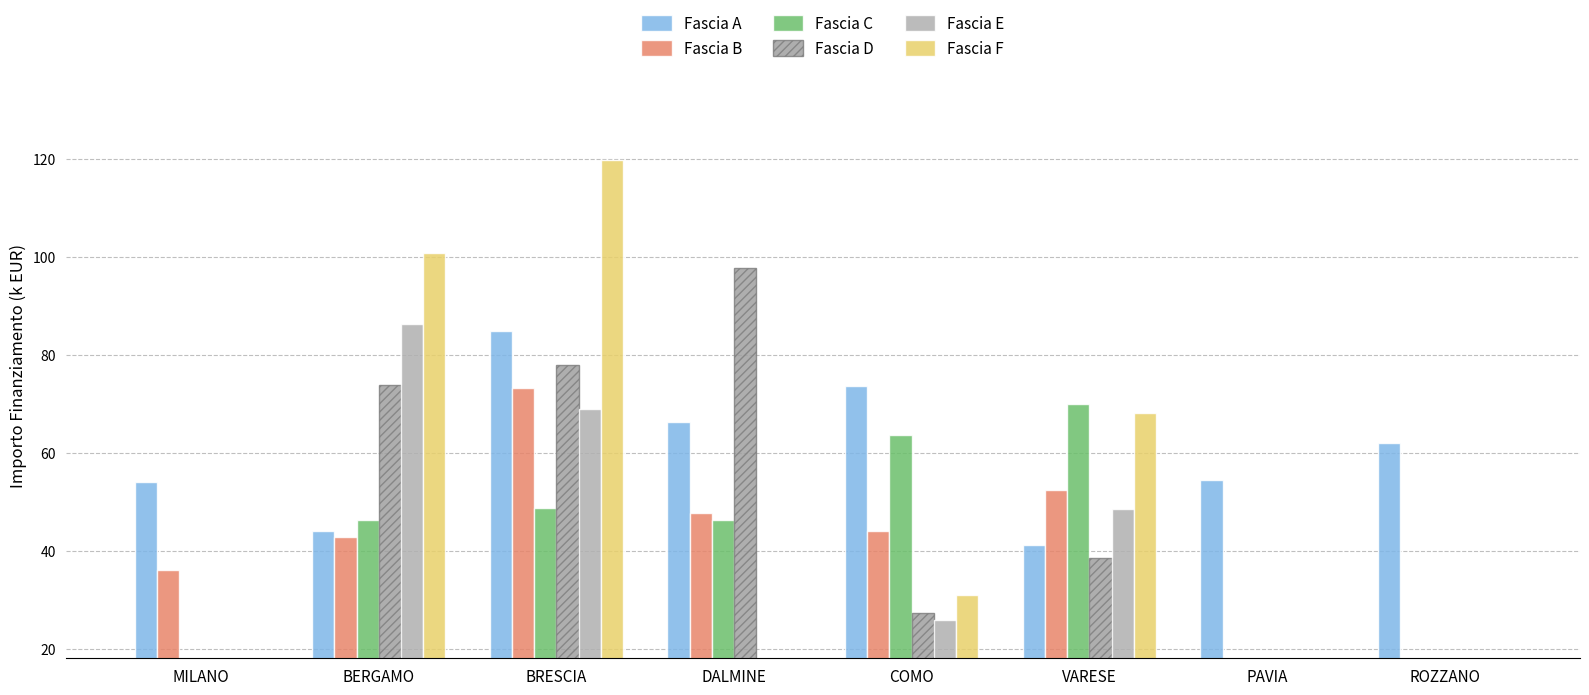

Is it true that Fascia E equals 0.0 at DALMINE?

True